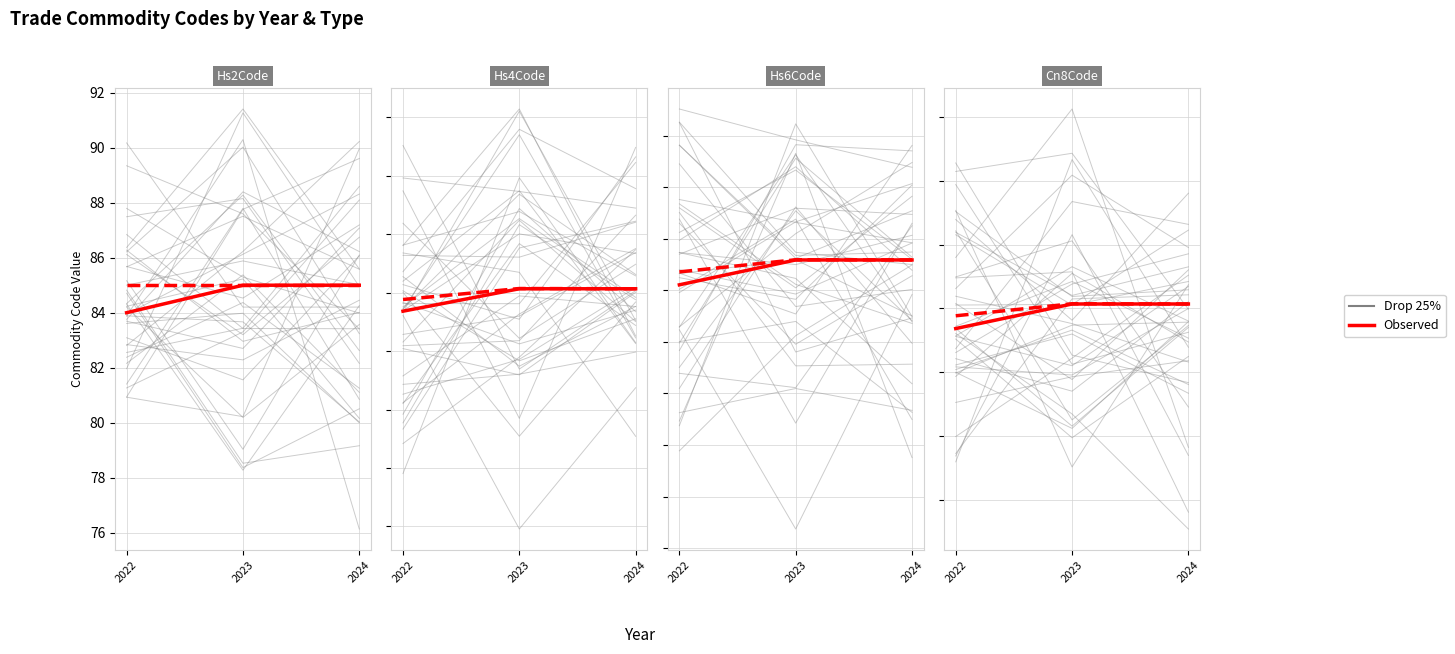

Which has a higher value, 2024 or 2022?

2024